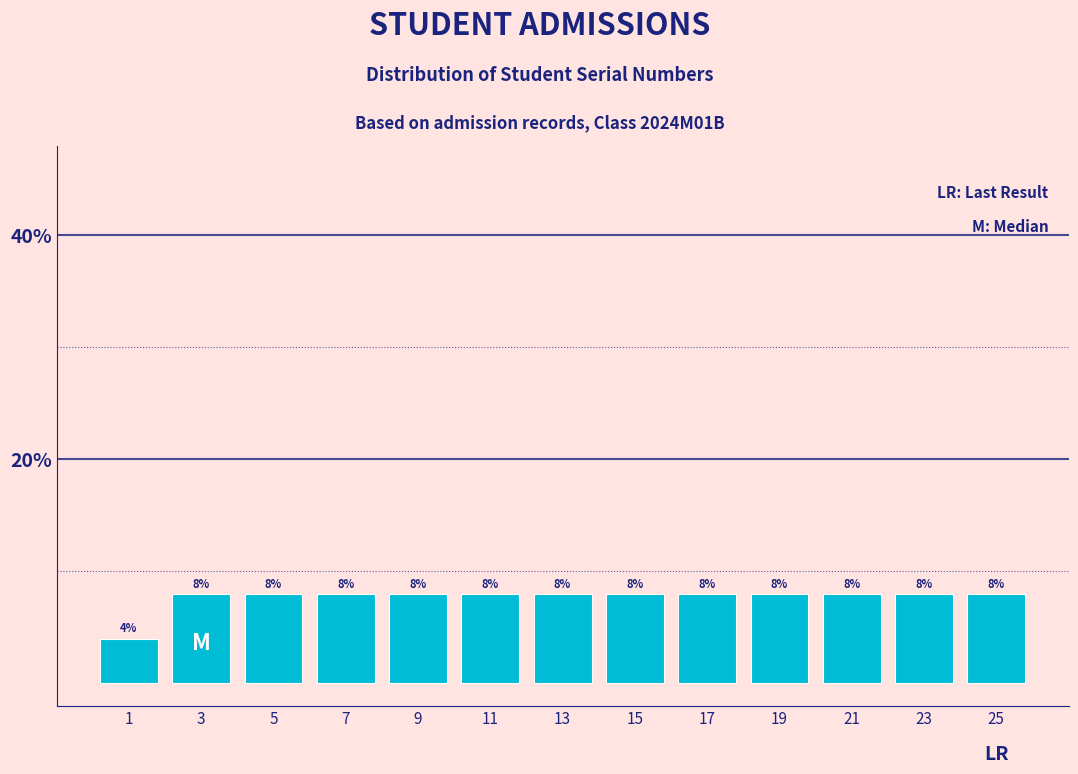

Reading left to right, transcribe this chart: for each bar, give the range it covers on the x-axis and its height.

0 to 2: 4
2 to 4: 8
4 to 6: 8
6 to 8: 8
8 to 10: 8
10 to 12: 8
12 to 14: 8
14 to 16: 8
16 to 18: 8
18 to 20: 8
20 to 22: 8
22 to 24: 8
24 to 26: 8